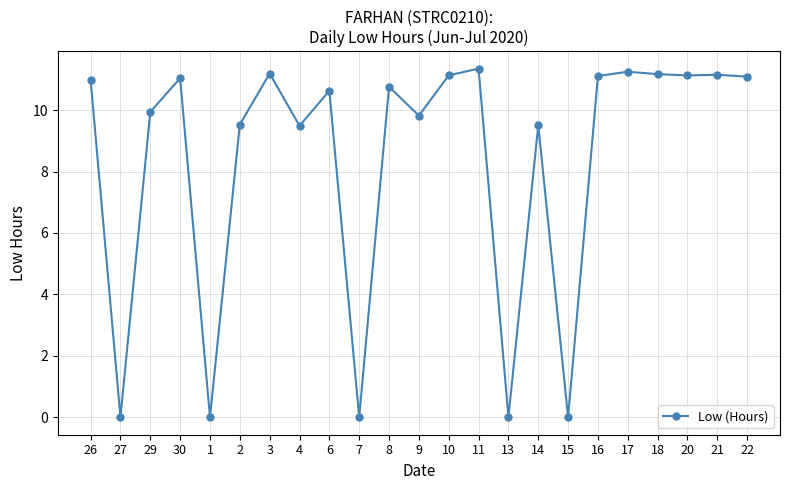

True or false: the data shows 11.3 at 11.

True